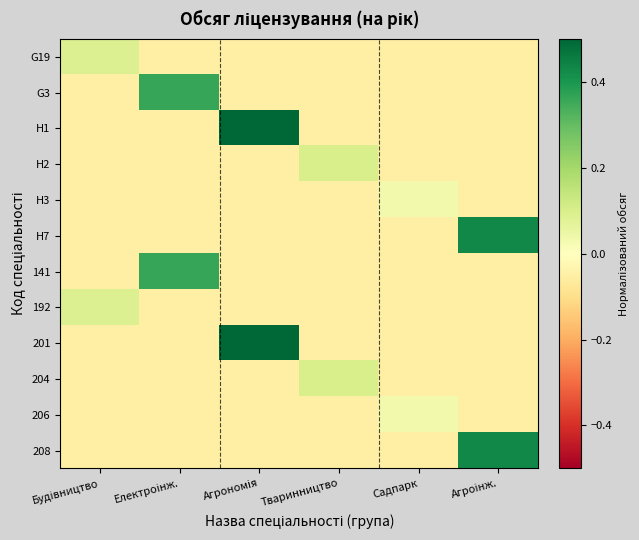

At how many categories does at least one series exceed 0?

6